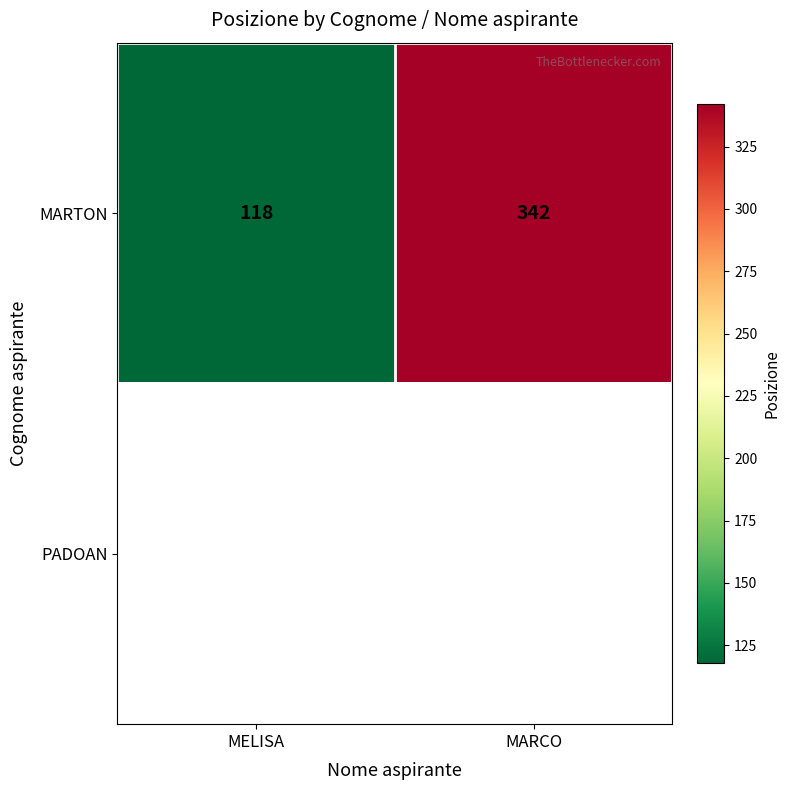

What is the difference between the MARTON values at MELISA and MARCO?

224